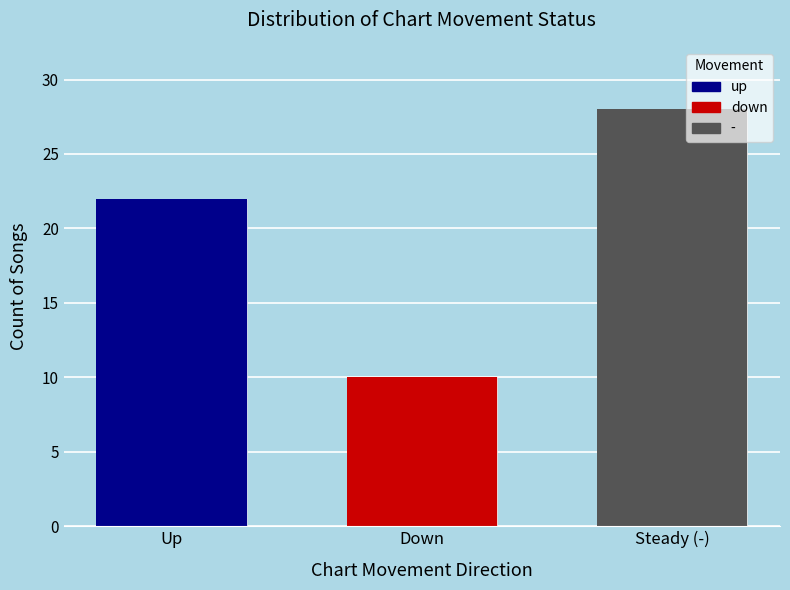

True or false: the data shows 22 at Up.

True